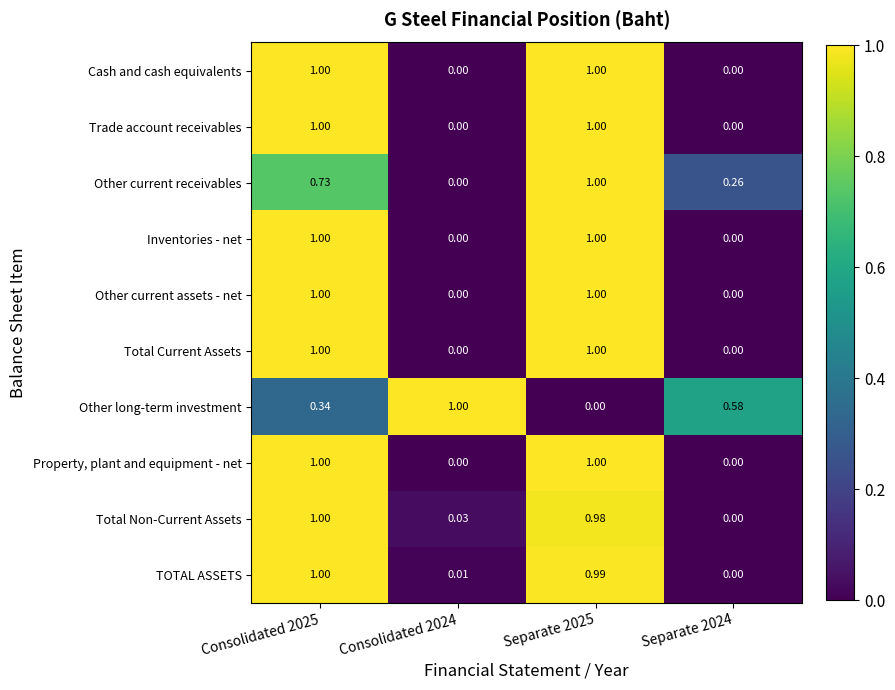

Is the value of Other long-term investment at Consolidated 2025 greater than the value of TOTAL ASSETS at Separate 2025?

No